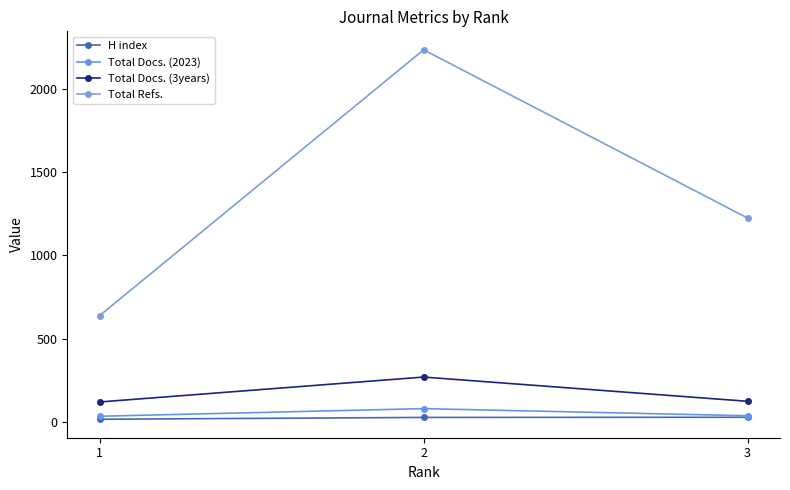

What is the average value of the Total Docs. (2023) series?

48